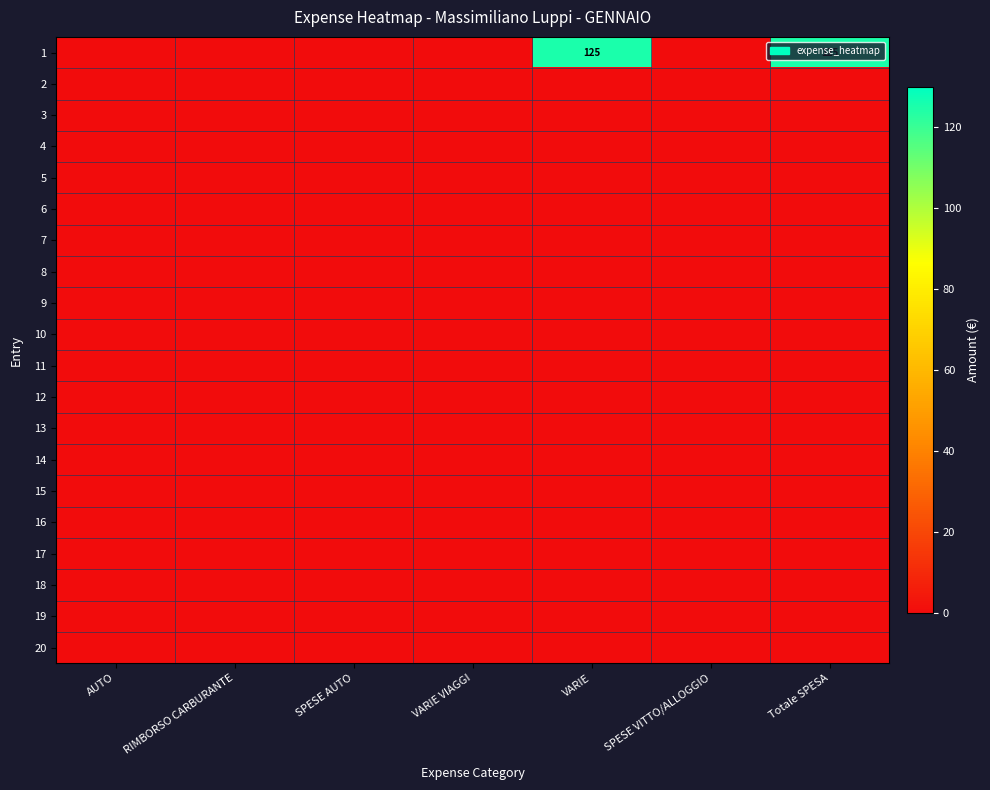

At which label does 6 reach its peak?

AUTO